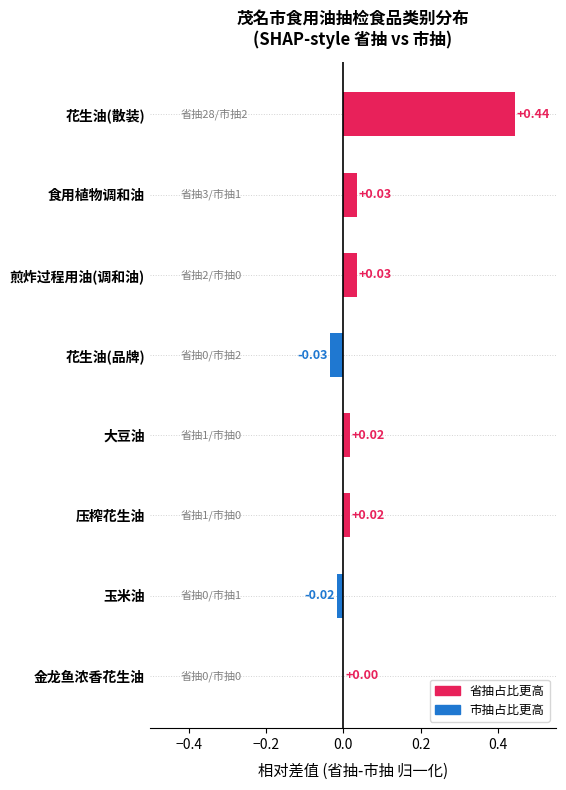

Where is the data nearest to the value 0?

金龙鱼浓香花生油